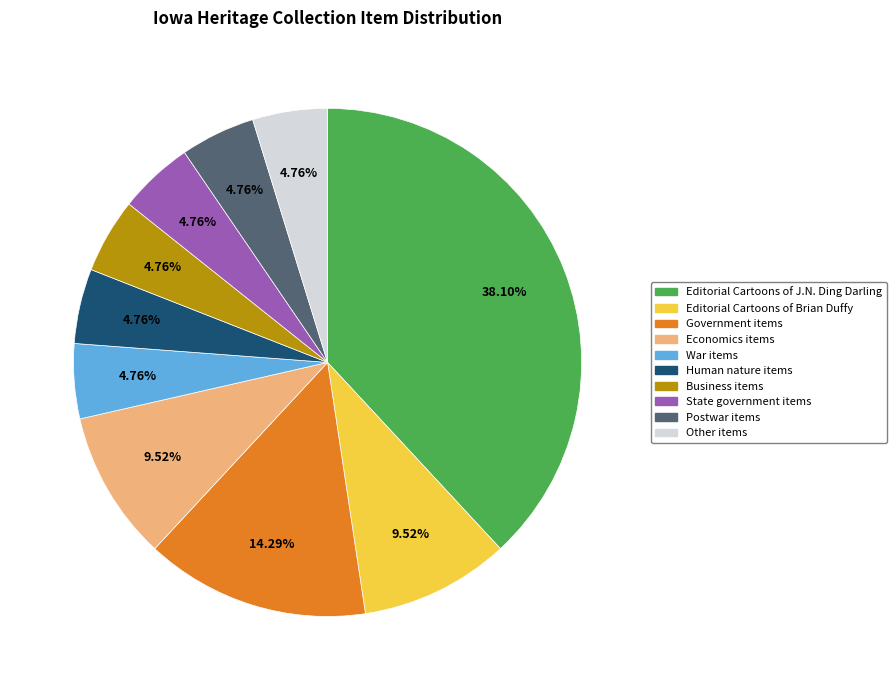

Which slice is the largest?

Editorial Cartoons of J.N. Ding Darling